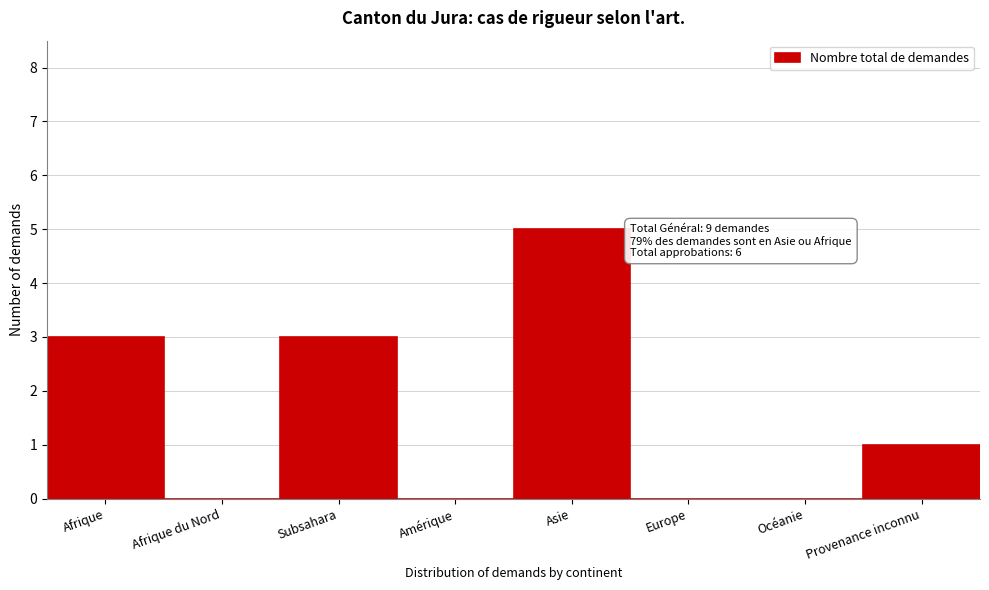

Reading right to left, transcribe all the data shown in this chart.

Provenance inconnu=1	Océanie=0	Europe=0	Asie=5	Amérique=0	Subsahara=3	Afrique du Nord=0	Afrique=3